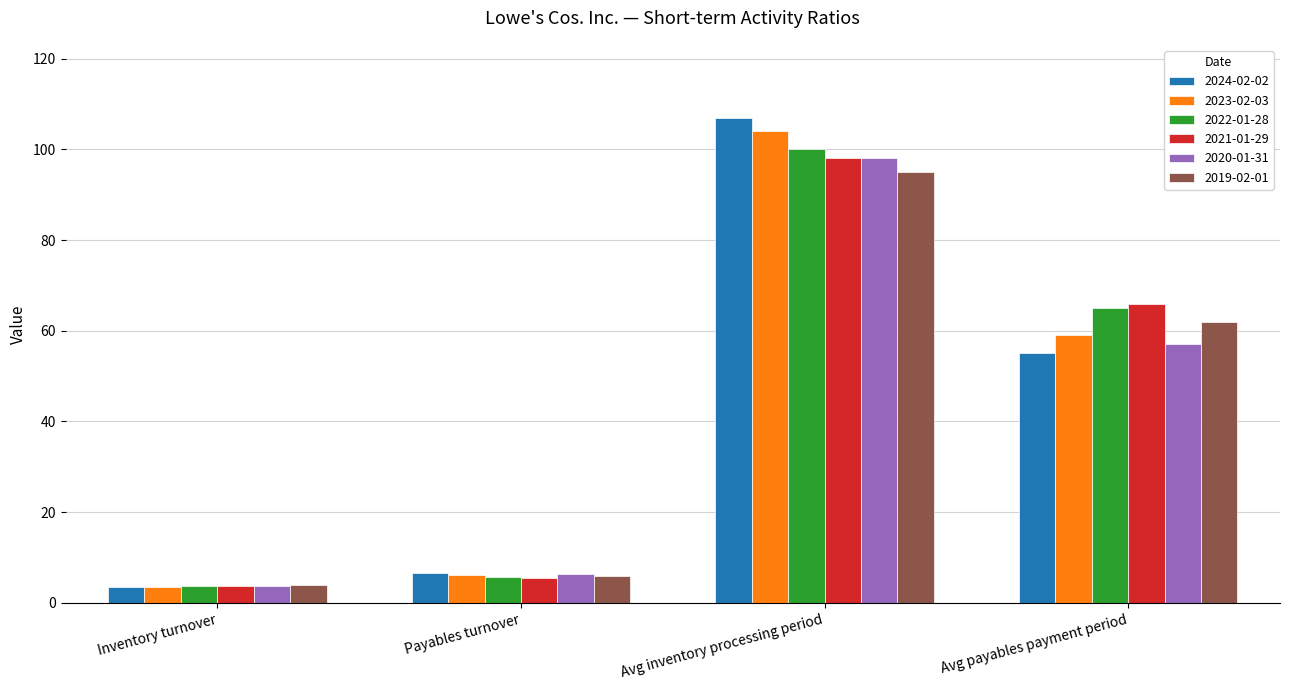

What is the difference between the maximum and minimum values in the 2021-01-29 series?

94.3